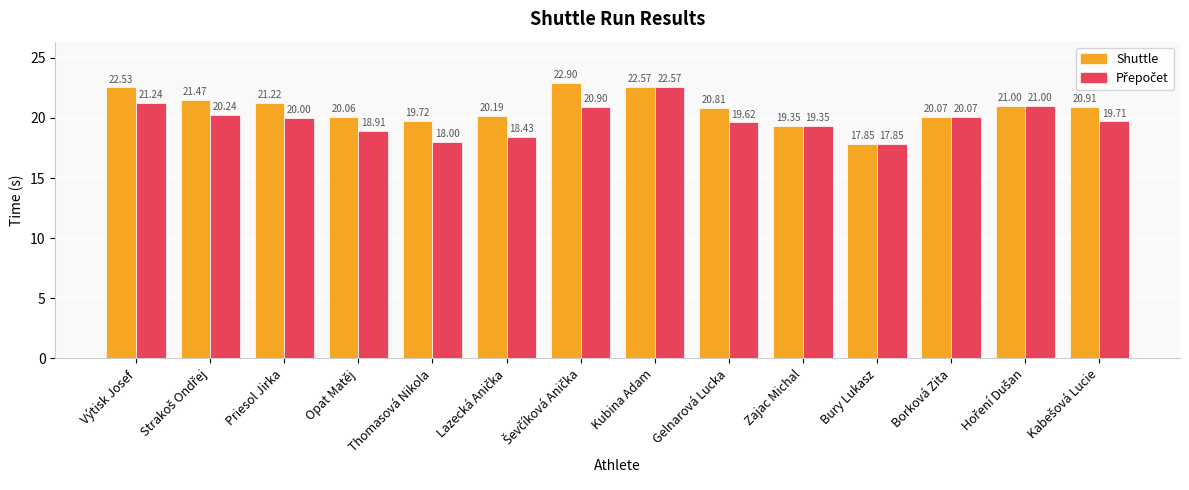

What is the total value across all series at Thomasová Nikola?

37.7